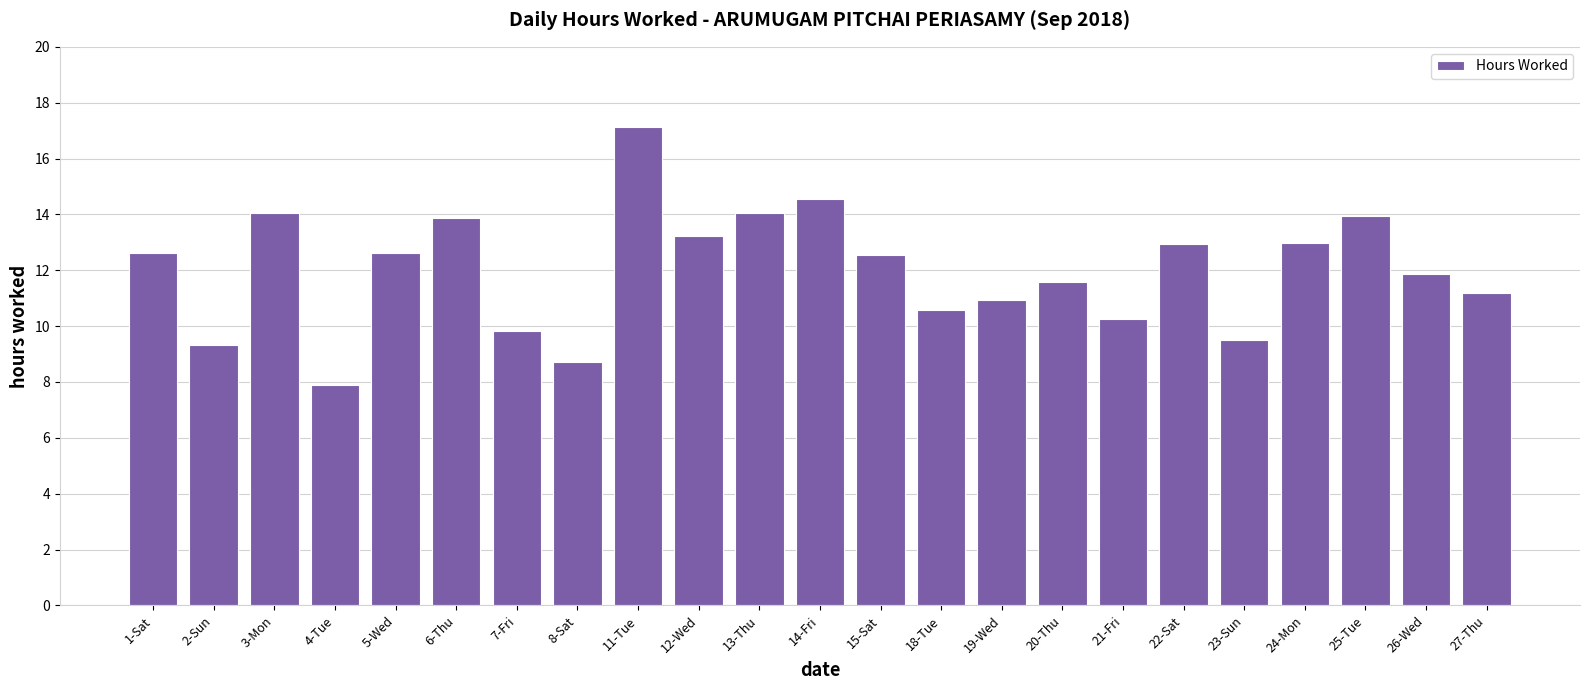

What is the label of the 3rd bar from the right?

25-Tue